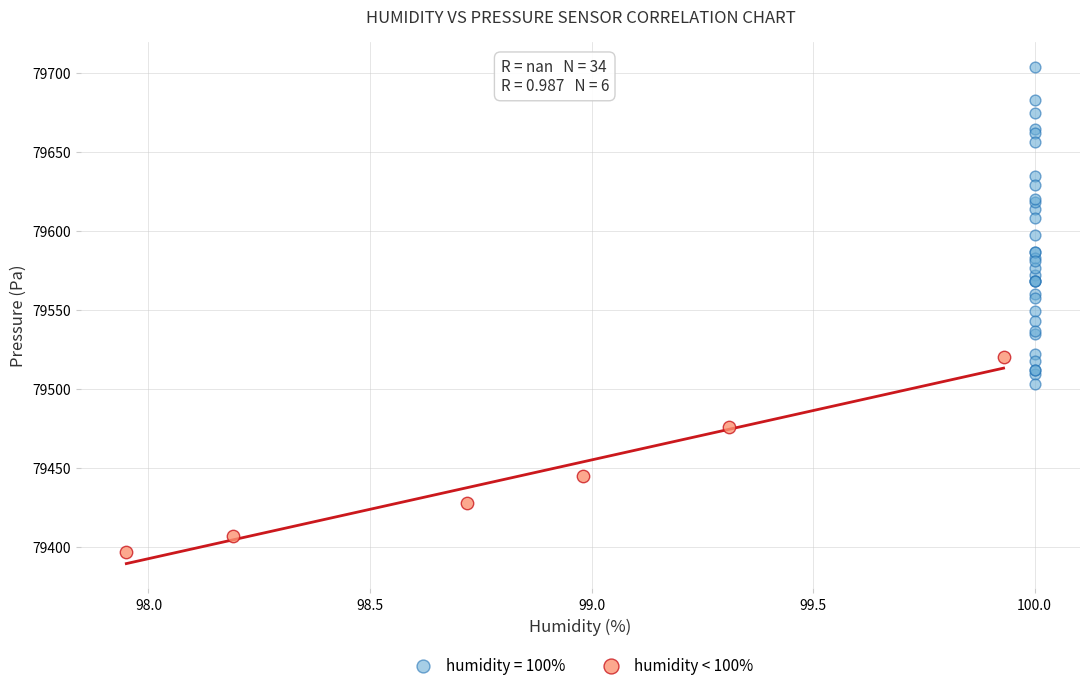

Which series reaches the minimum Y coordinate?

humidity < 100%